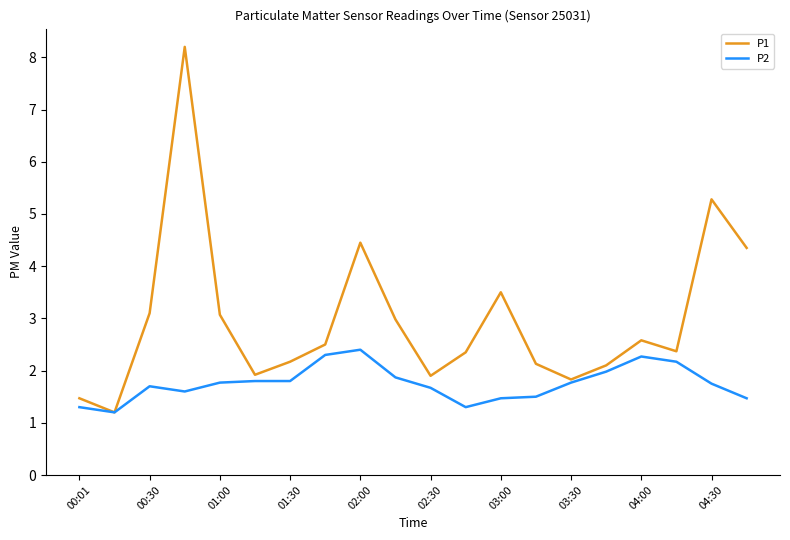

What is the lowest value of the P1 series?

1.2